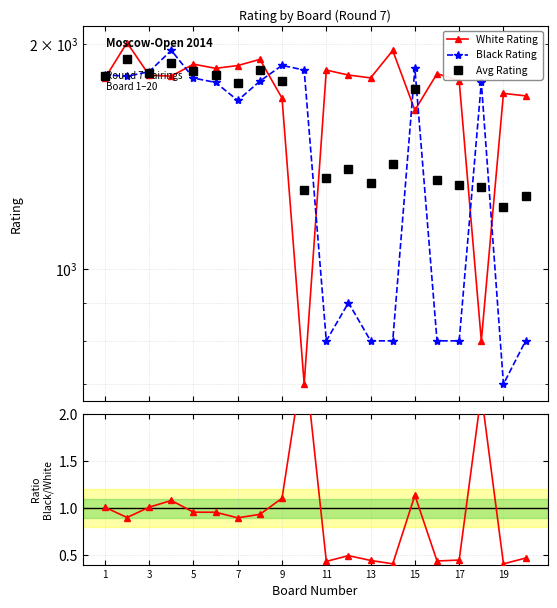

At which label does Avg Rating first exceed 1742?

1